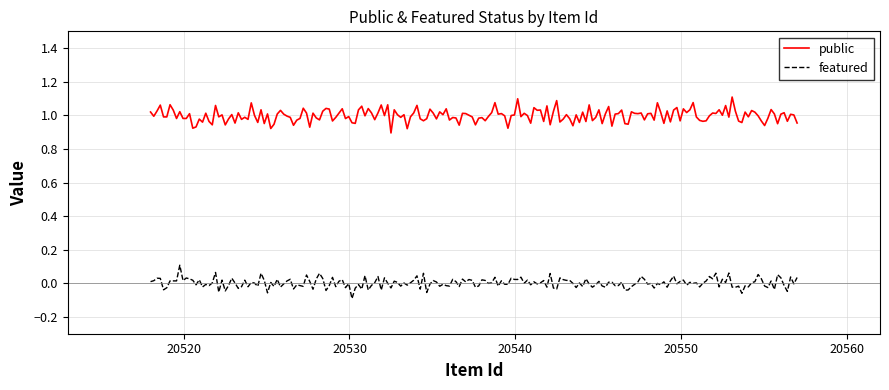

Rank the series by their average value, from highest to lowest.

public, featured